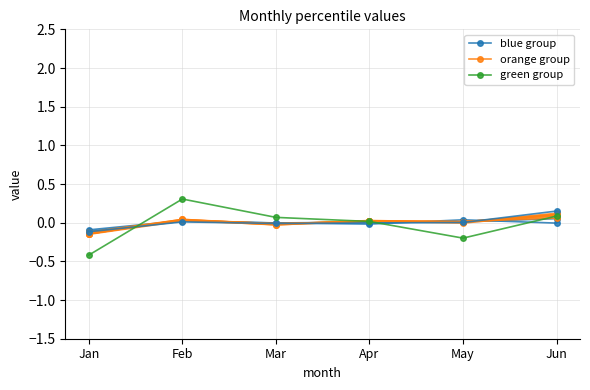

How many distinct data groups are displayed?

3